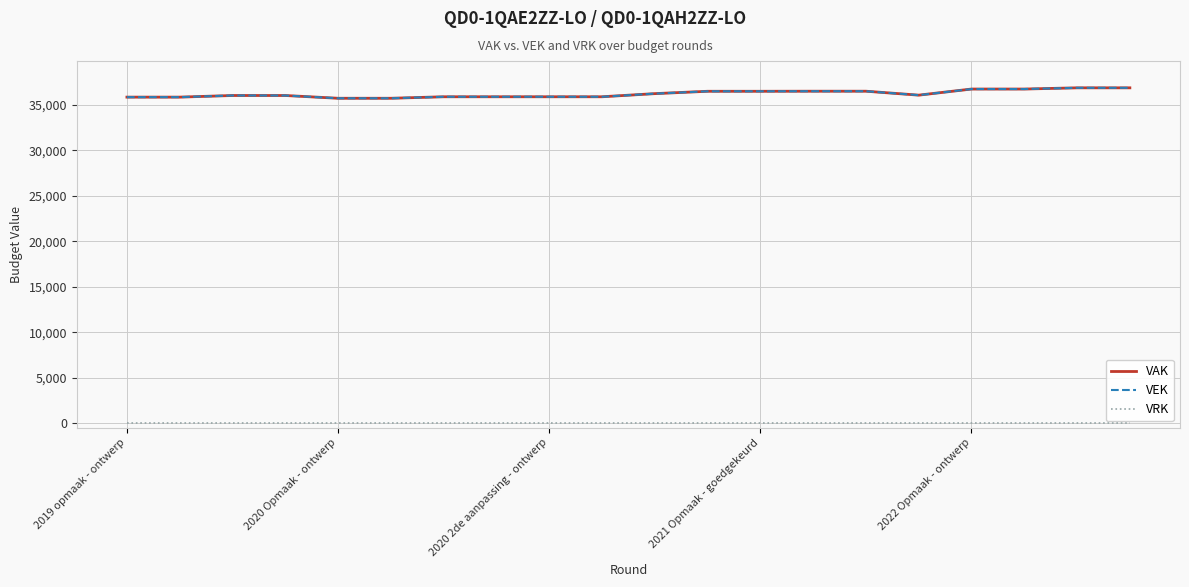

Which series has the widest spread of values?

VAK